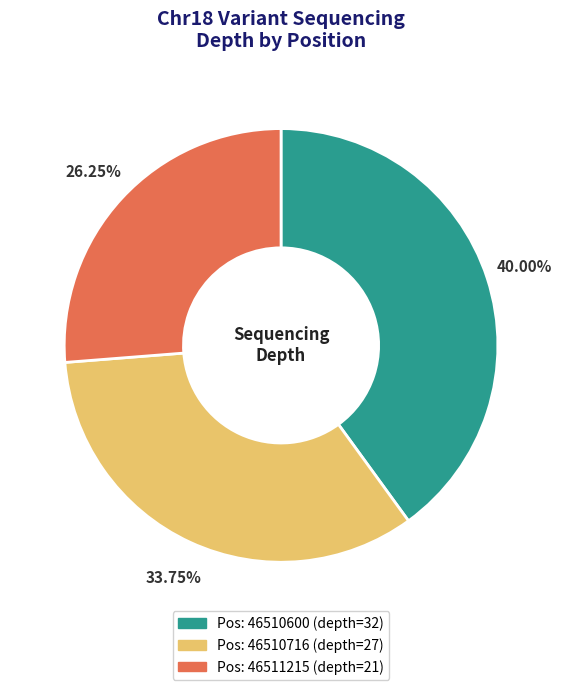

Is there a majority slice in this chart?

No